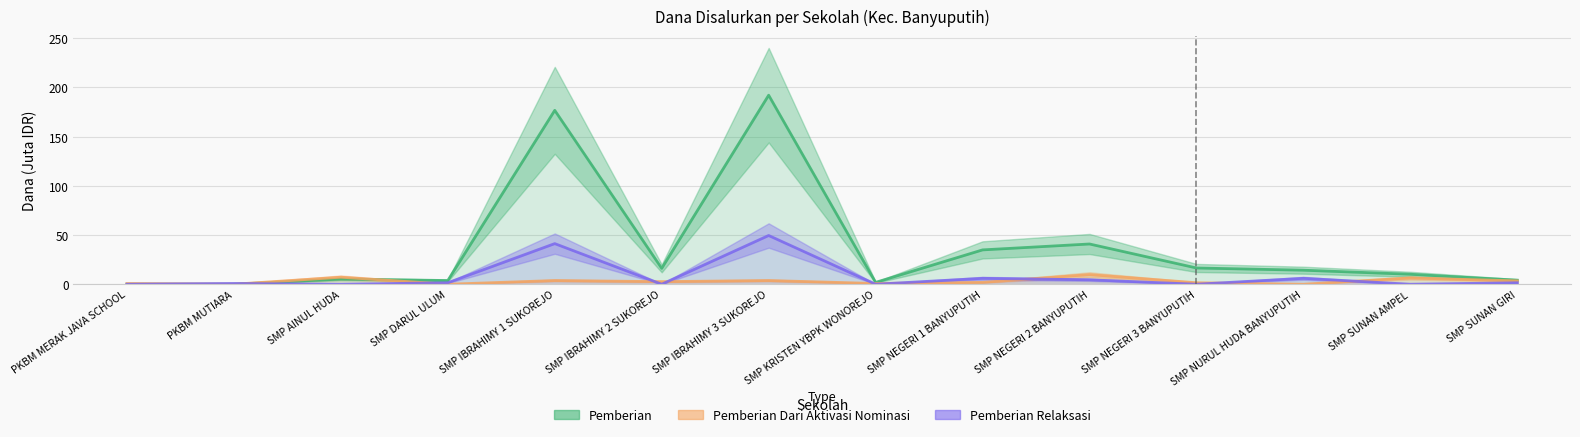

Is this an area chart (filled region under the line)?

No